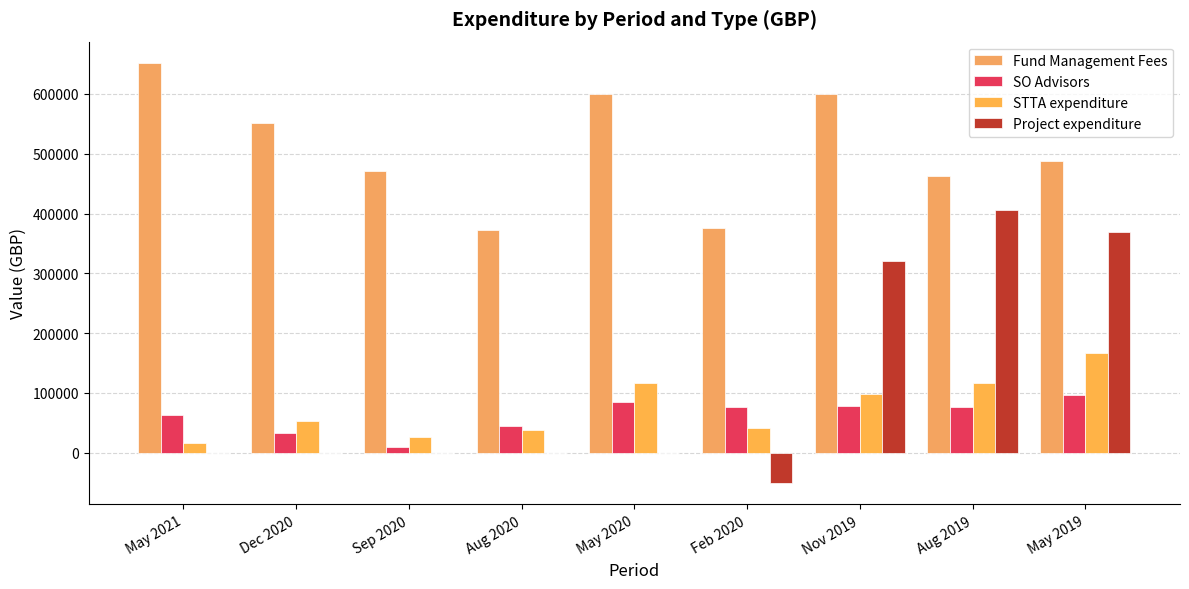

At how many categories does at least one series exceed 72602?

9